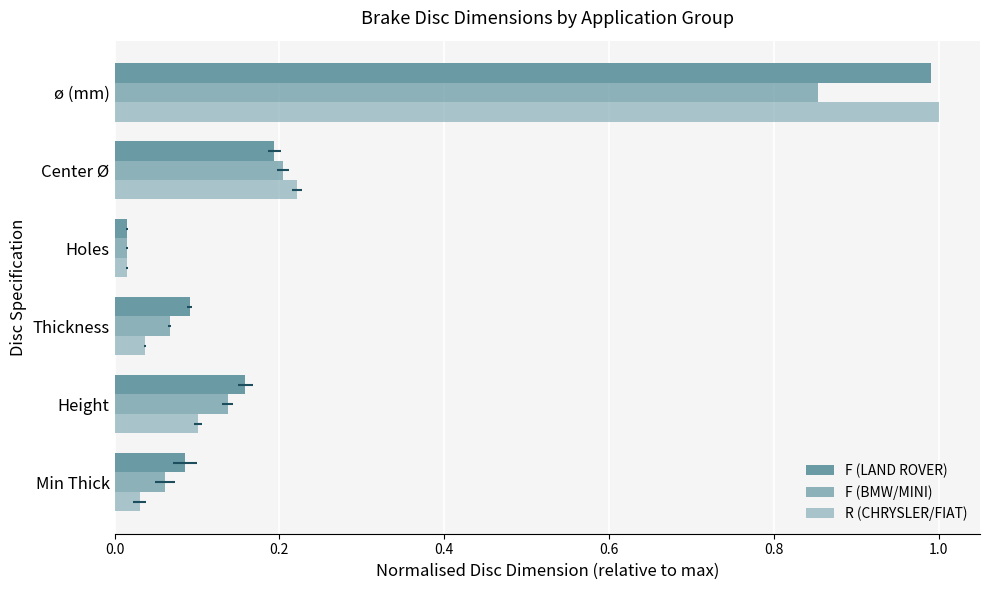

The F (LAND ROVER) series shows 0.1 at Thickness. True or false?

False